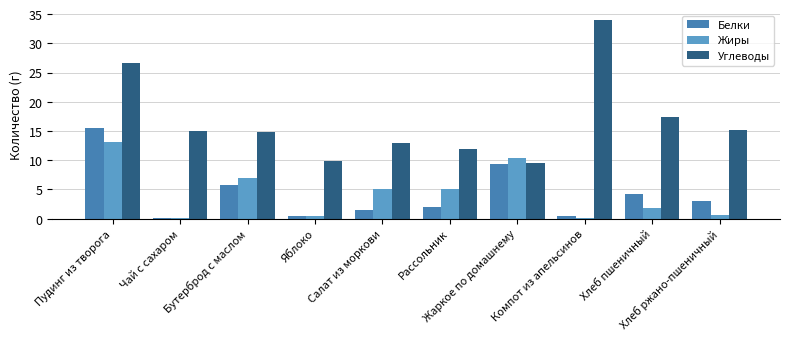

Is it true that Углеводы equals 34.0 at Компот из апельсинов?

True